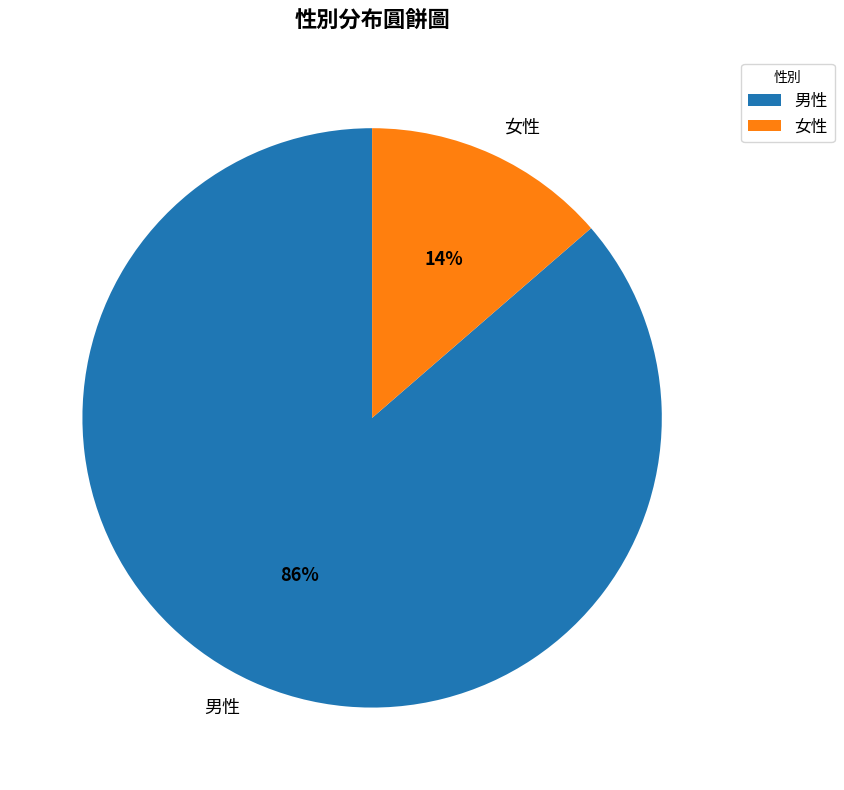

Which has a higher value, 女性 or 男性?

男性